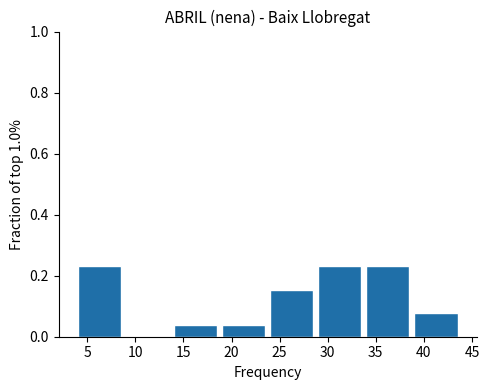

What is the height of the bar covering 39 to 44 on the x-axis? The values are not printed on the chart, so give them approximately, as read against the axis.

0.08